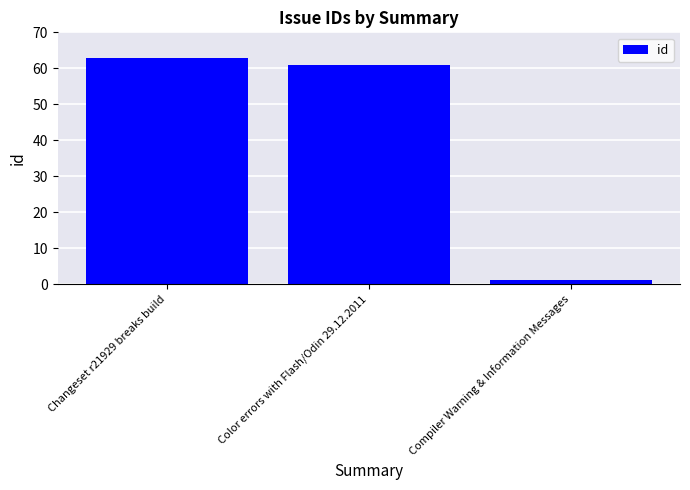

List the labels in order of value, smallest first.

Compiler Warning & Information Messages, Color errors with Flash/Odin 29.12.2011, Changeset r21929 breaks build